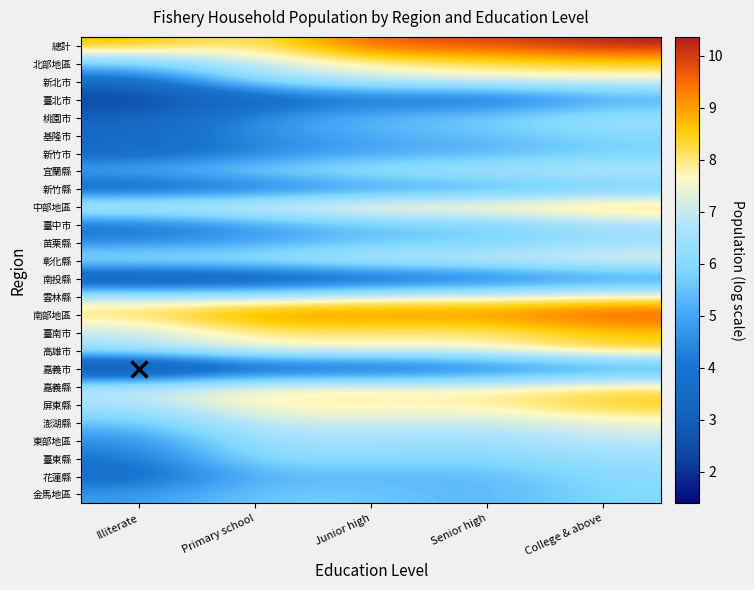

What is the total value across all series at Junior high?

166.5